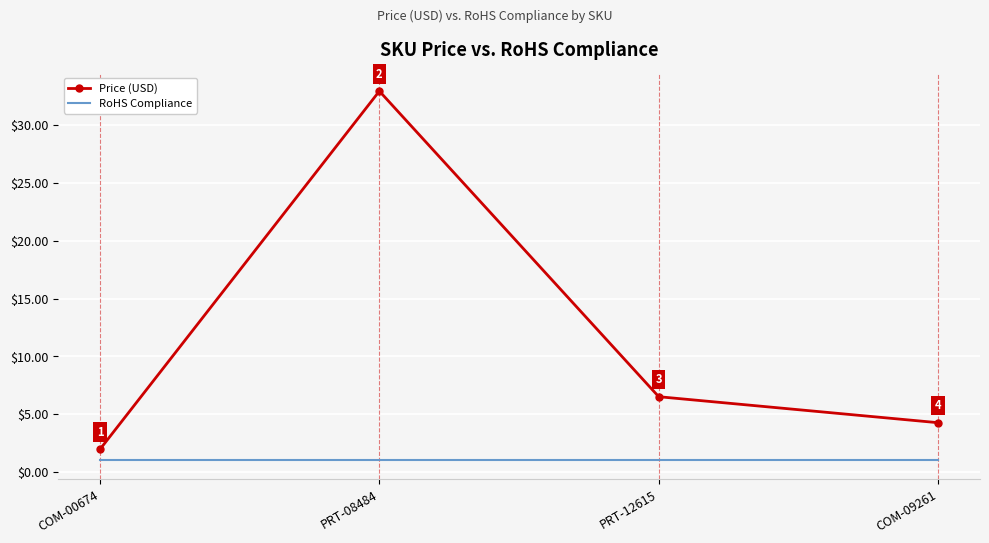

List the series in order of their overall mean, lowest first.

RoHS Compliance, Price (USD)